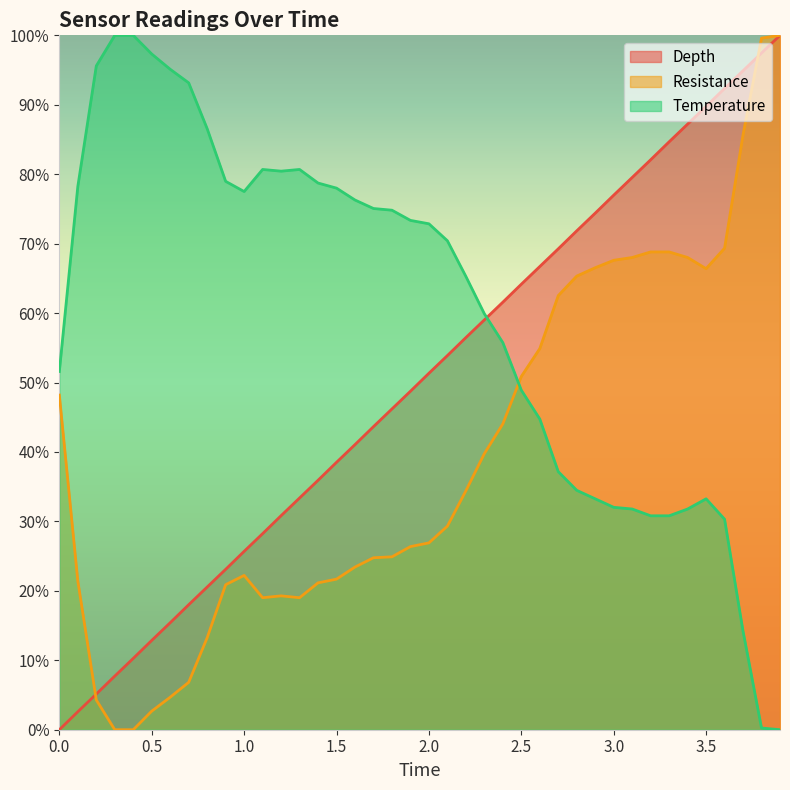

What is the spread (max minus min) of values at 3.4?

0.6